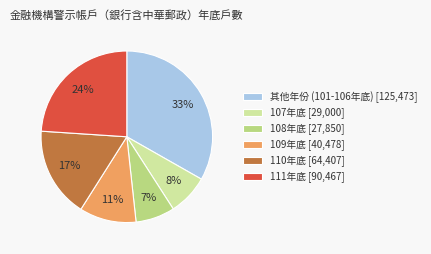

True or false: 108年底 [27,850] accounts for 7% of the total.

True